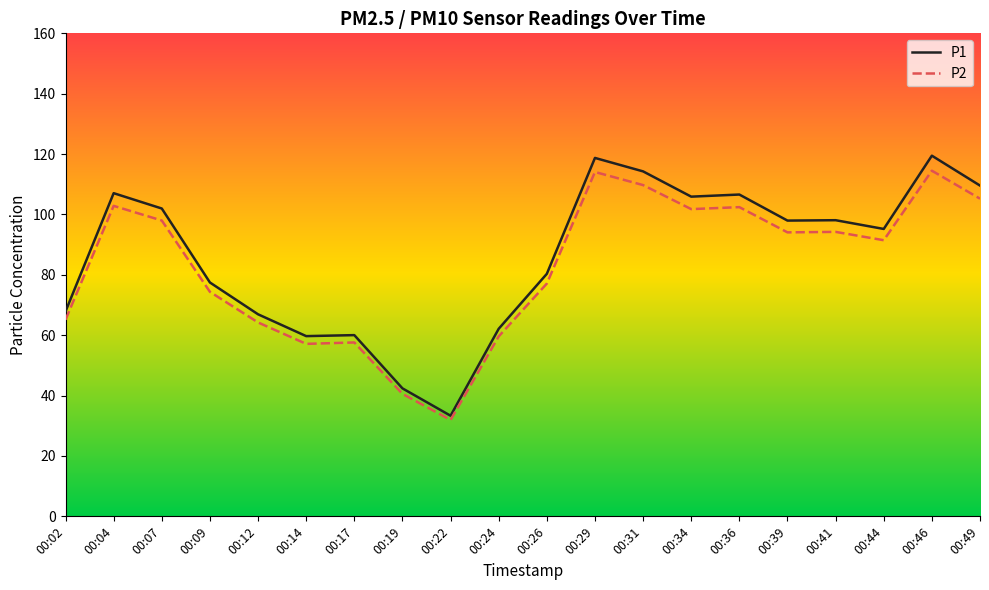

Which series has the largest range (max minus min)?

P1